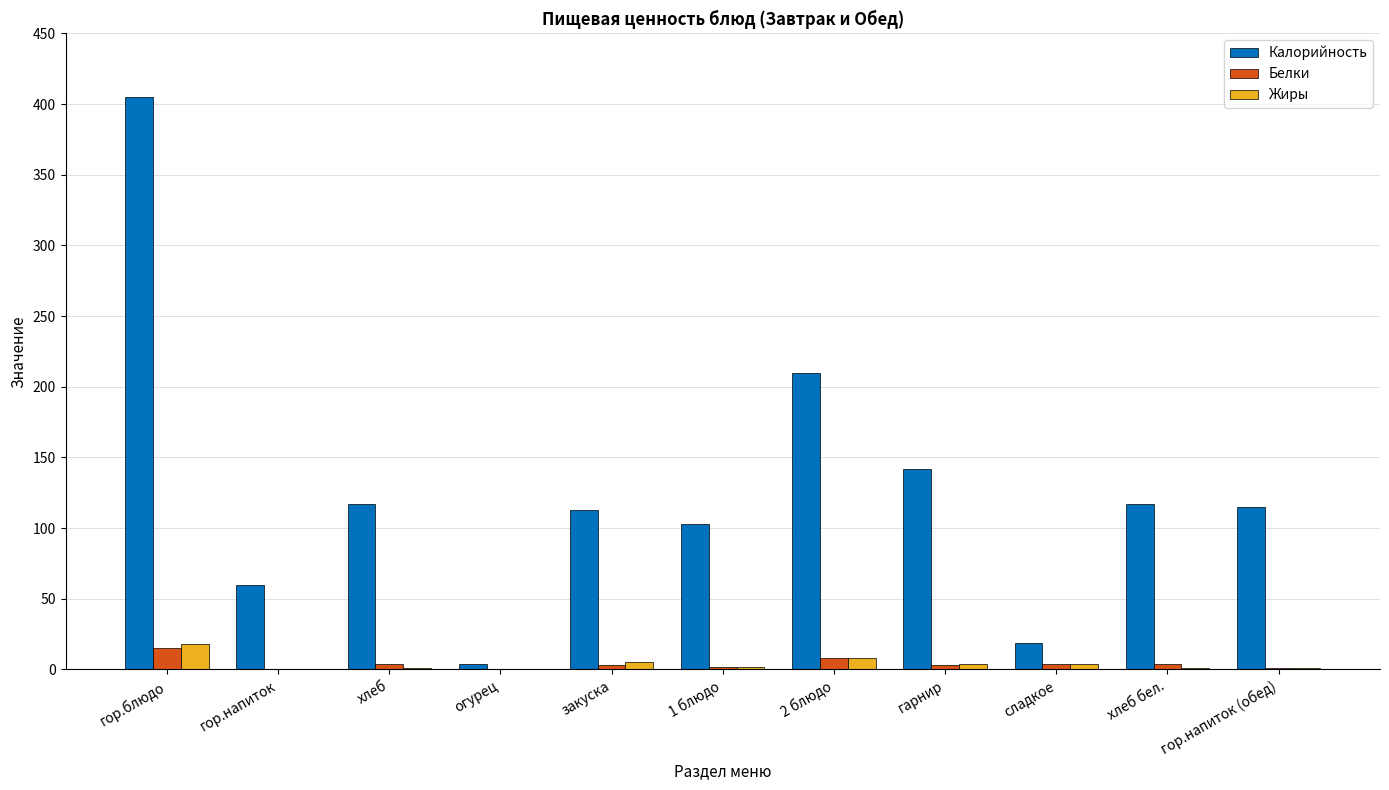

The Белки series shows 15 at гор.блюдо. True or false?

True